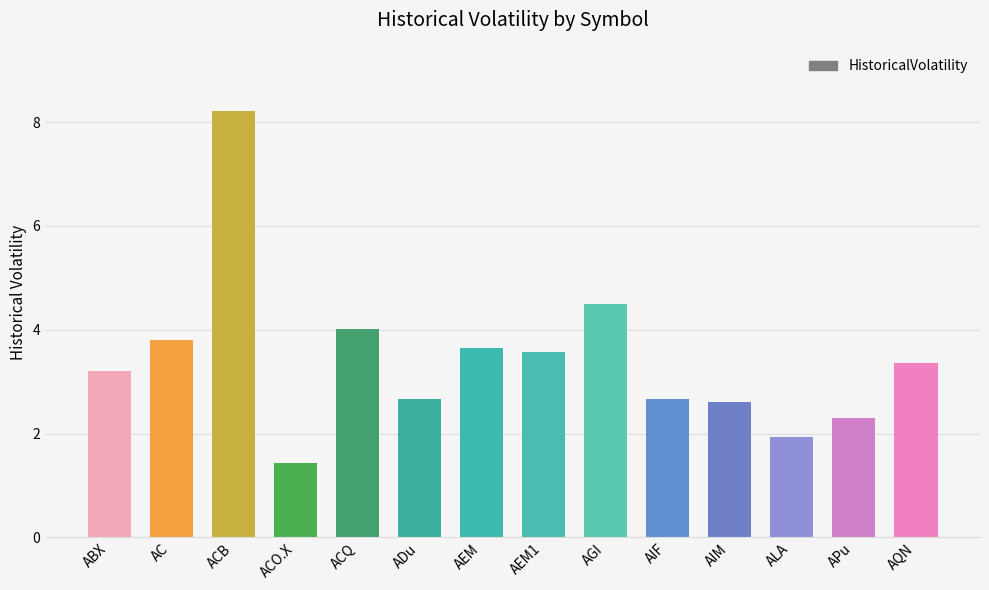

What is the difference between the second highest and second lowest values?

2.6